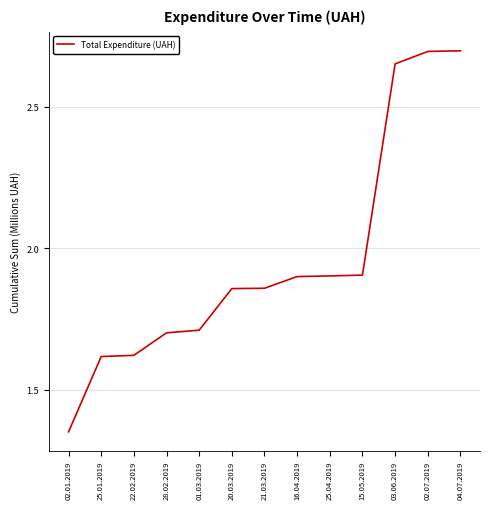

Between 16.04.2019 and 21.03.2019, which is larger?

16.04.2019